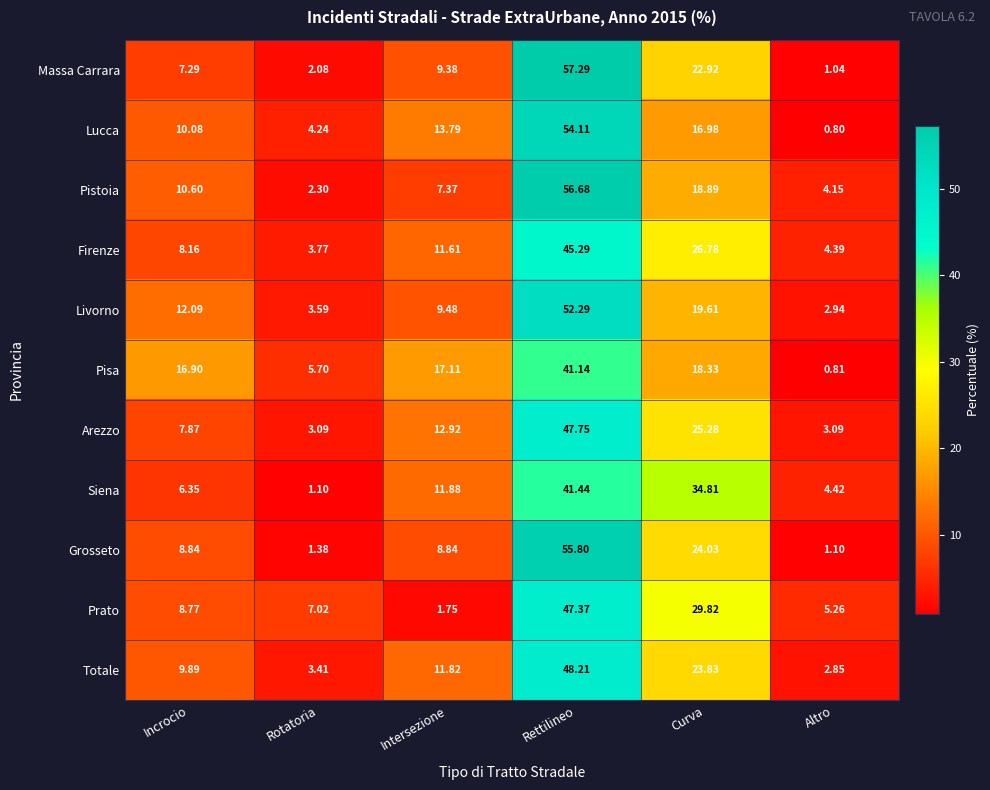

At which label does Prato first exceed 8?

Incrocio